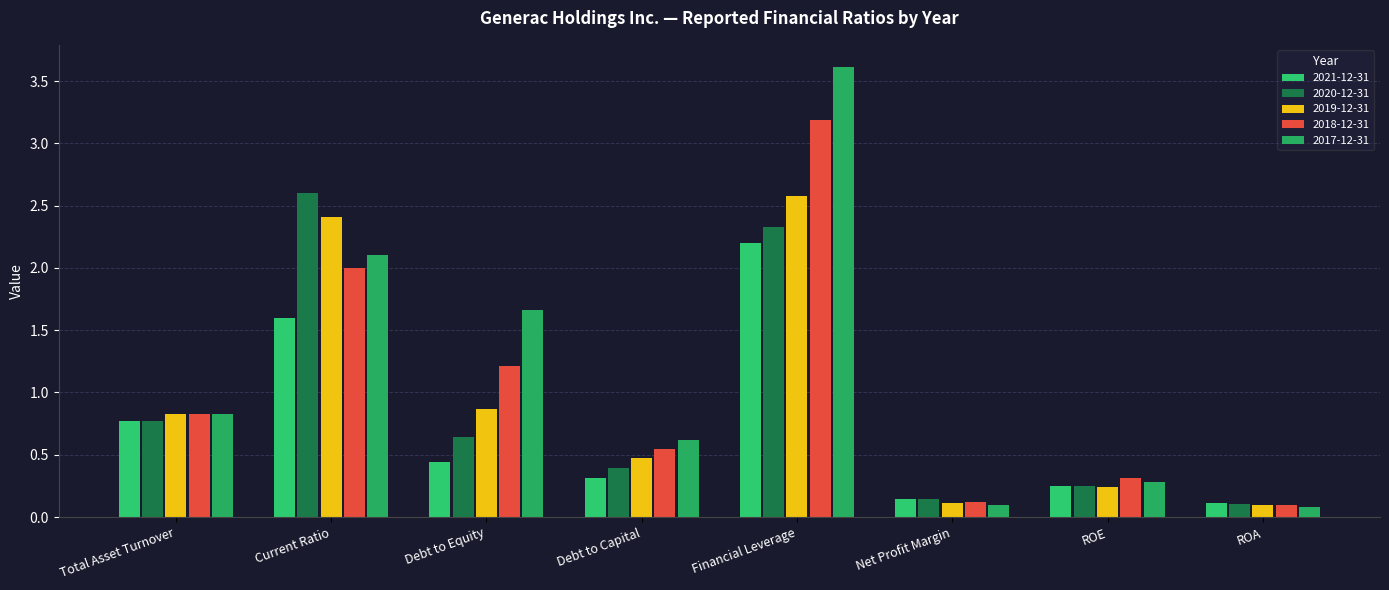

At which category does the chart reach its minimum across all series?

ROA